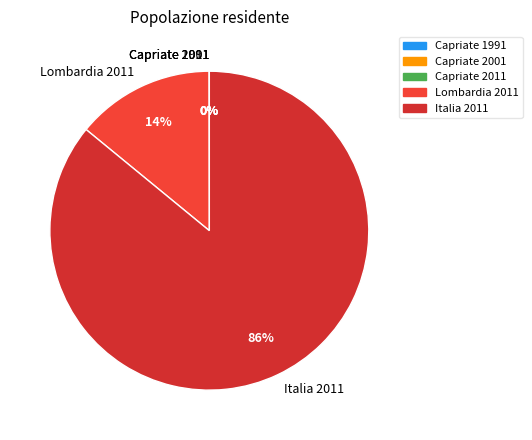

To the nearest percent, what is the average slice percentage?

20%